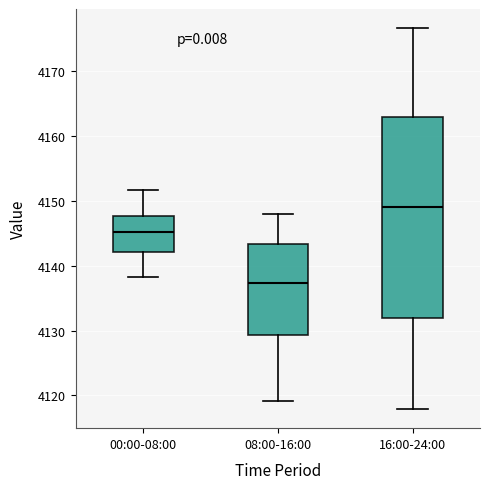

Where does the median line of the box for 16:00-24:00 sit on the y-axis? The values are not printed on the chart, so give them approximately, as read against the axis.

4149